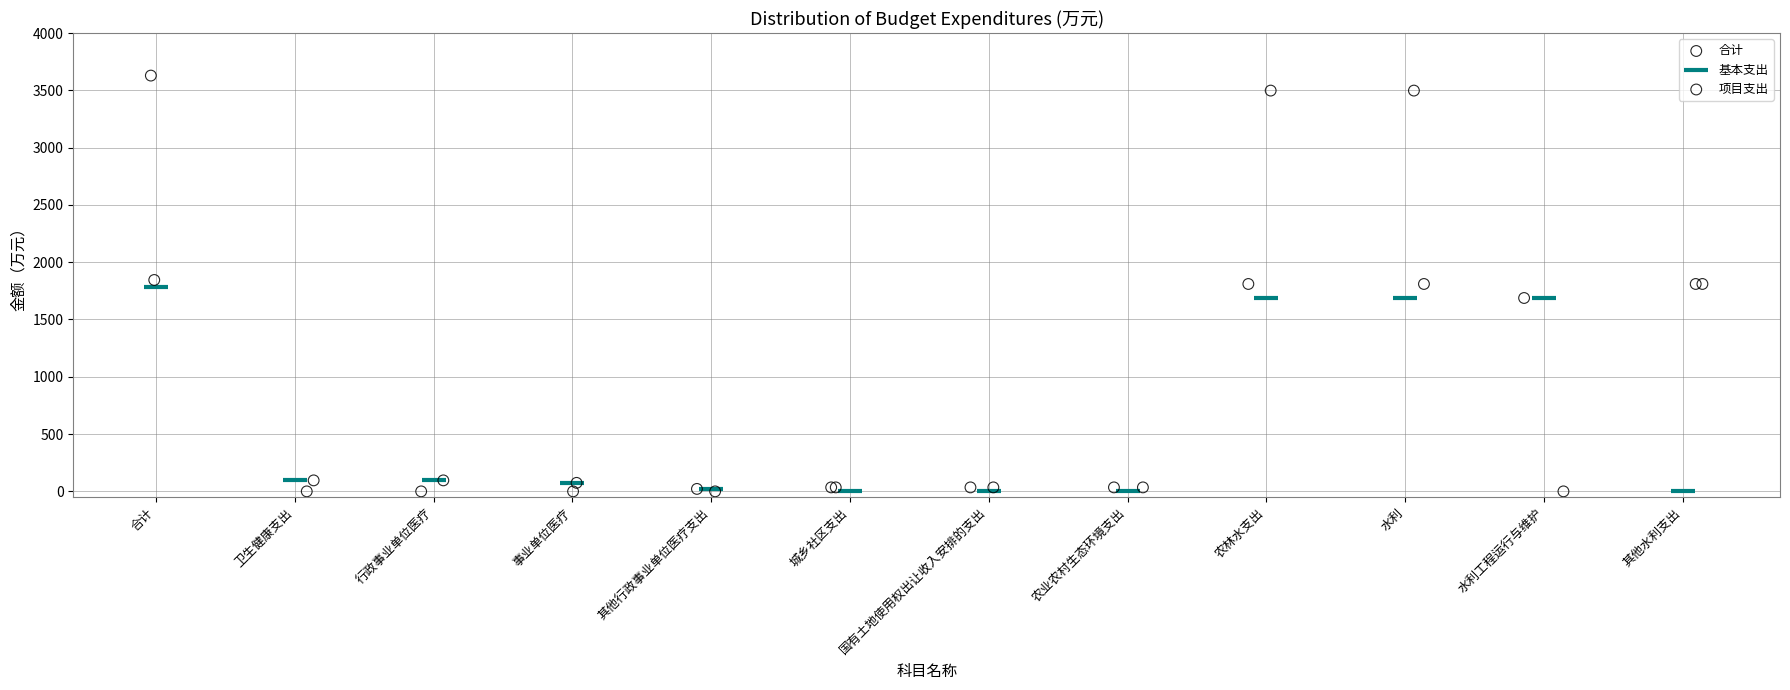

What are all the series names shown in the legend?

合计, 基本支出, 项目支出